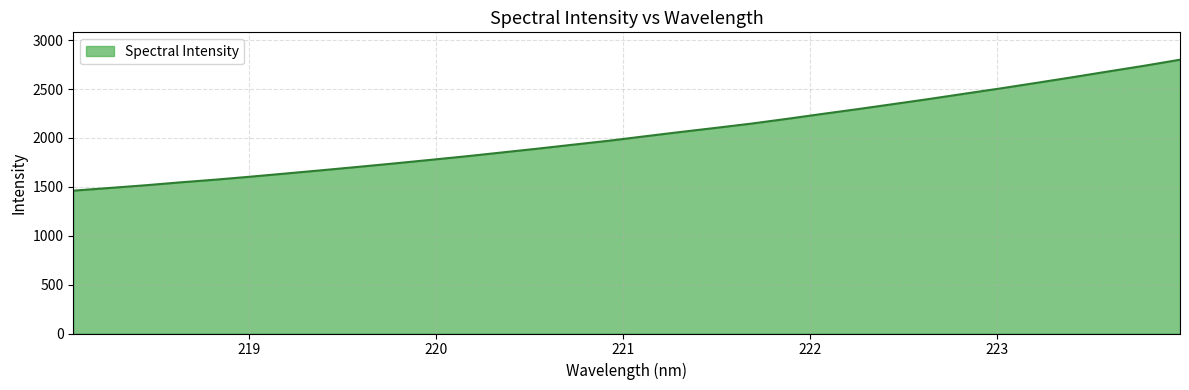

True or false: the data has more than 0 interior local peaks.

False